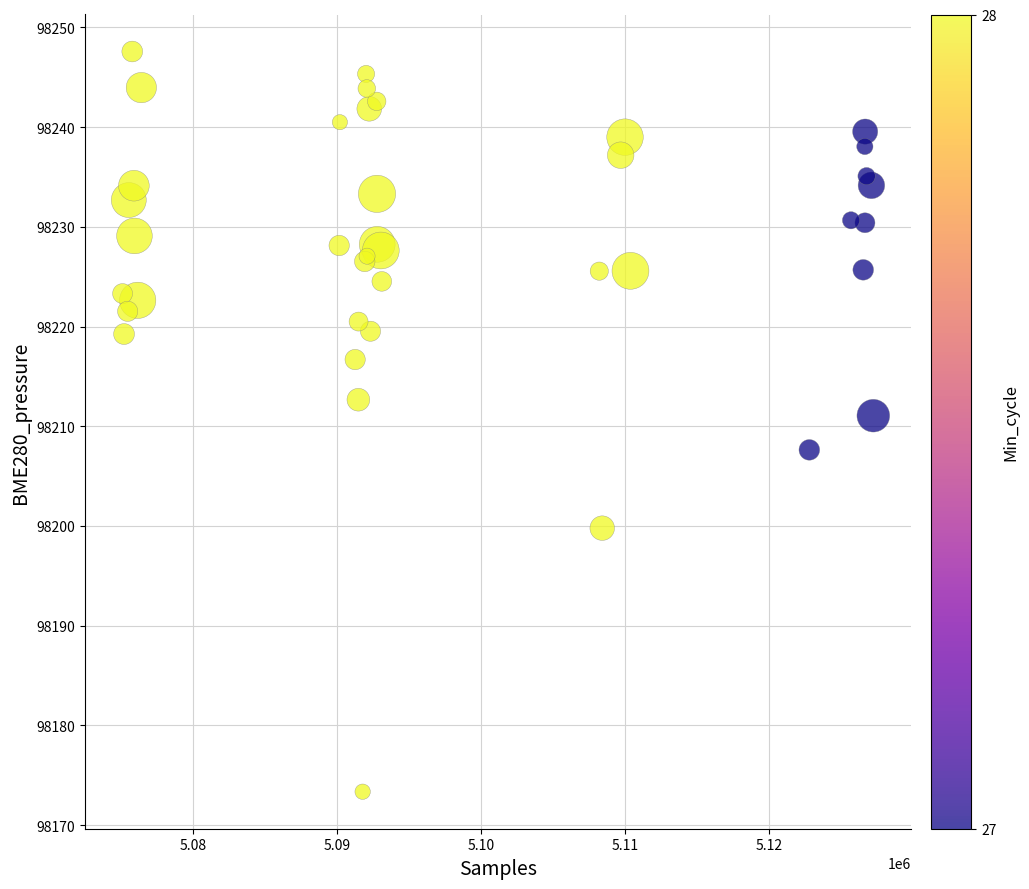

What Y value in the scatter plot is closest to 98210?

98211.1